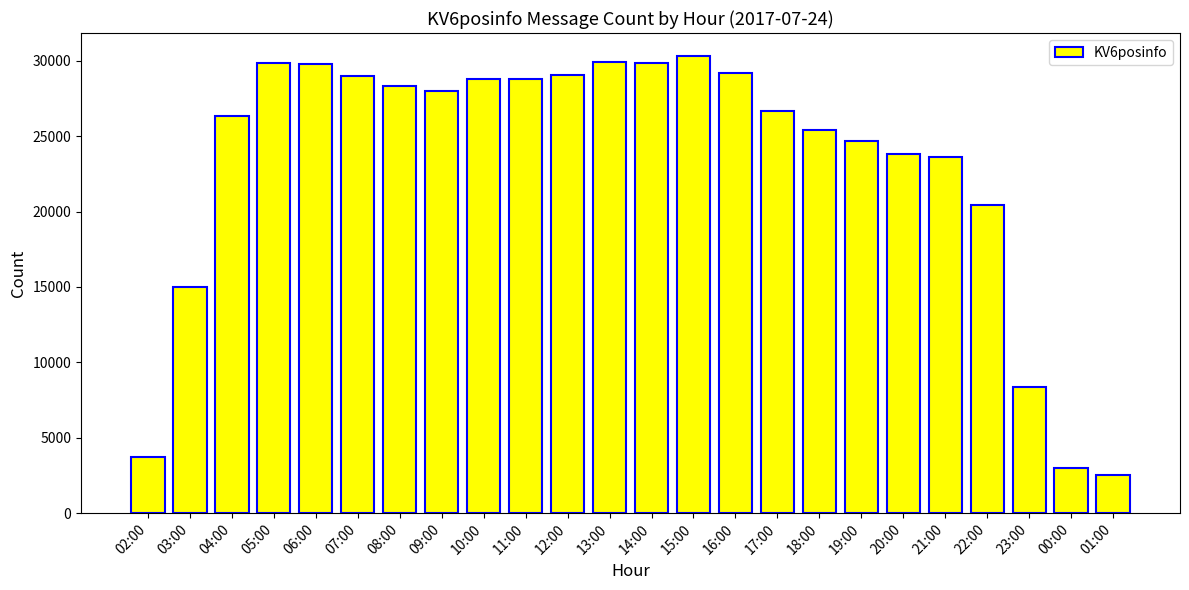

Where is the data nearest to the value 16440?

03:00